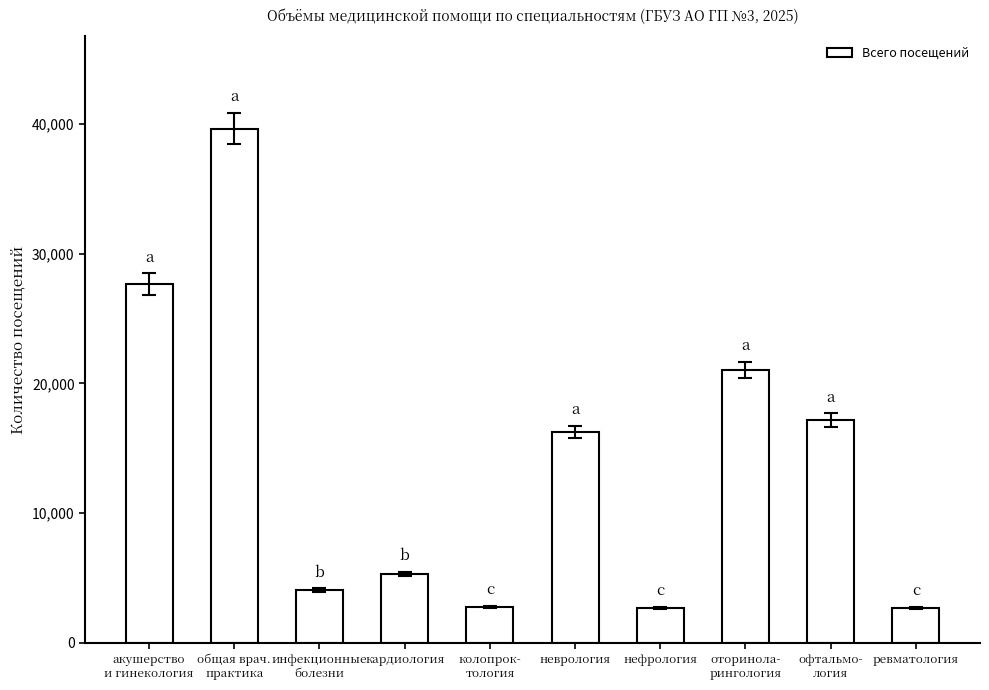

What is the change in value from инфекционные
болезни to оторинола-
рингология?

+16965